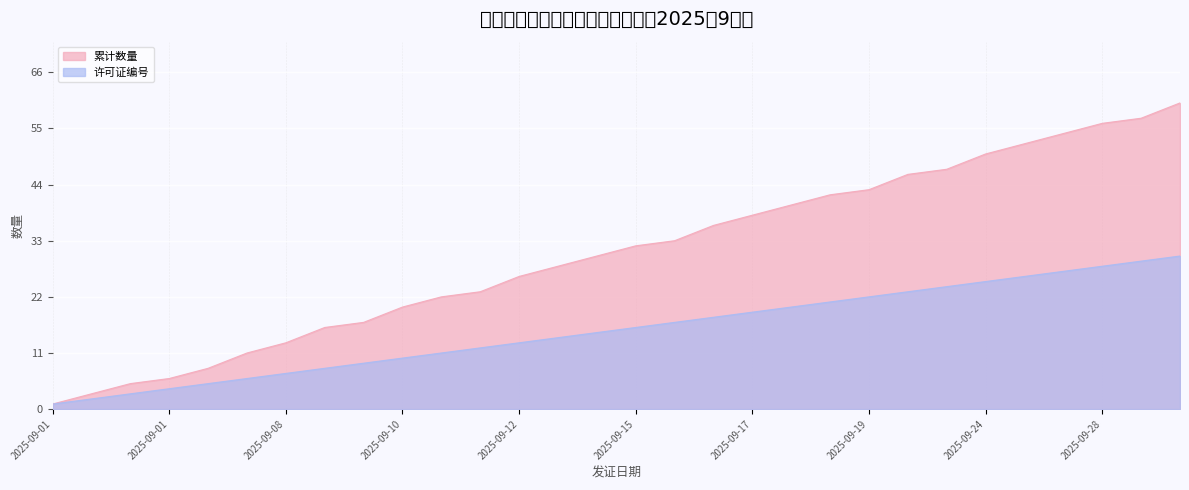

At which category is the sum across all series the highest?

2025-09-30